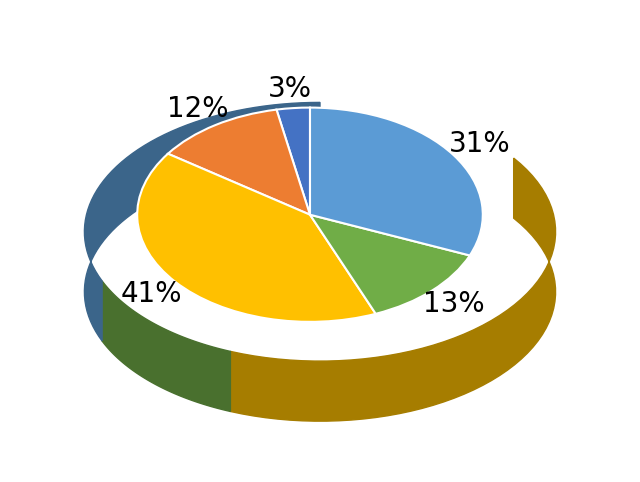

To the nearest percent, what is the difference between the largest and smallest slice percentages?

38%